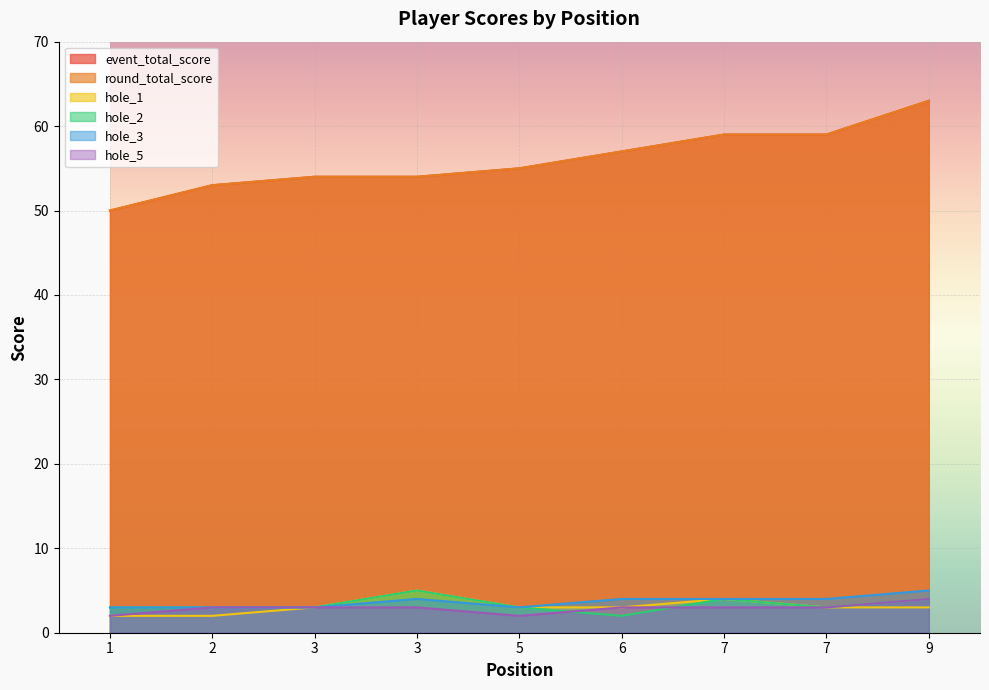

Count the number of categories in the chart.

9